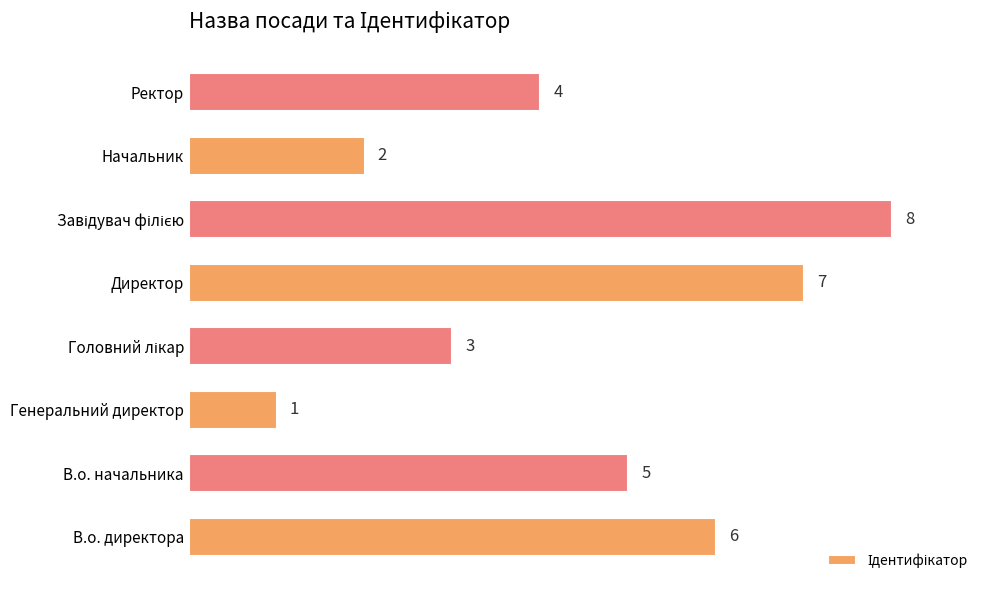

Between Генеральний директор and Начальник, which is larger?

Начальник